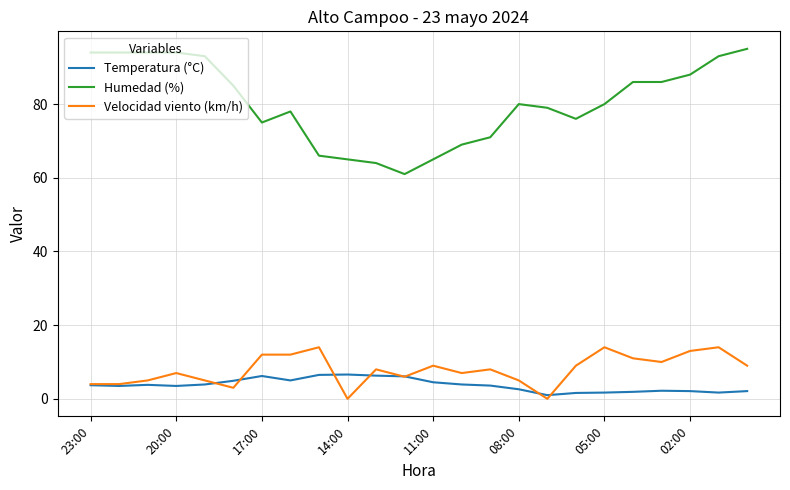

Rank the series by their maximum value, from lowest to highest.

Temperatura (°C), Velocidad viento (km/h), Humedad (%)